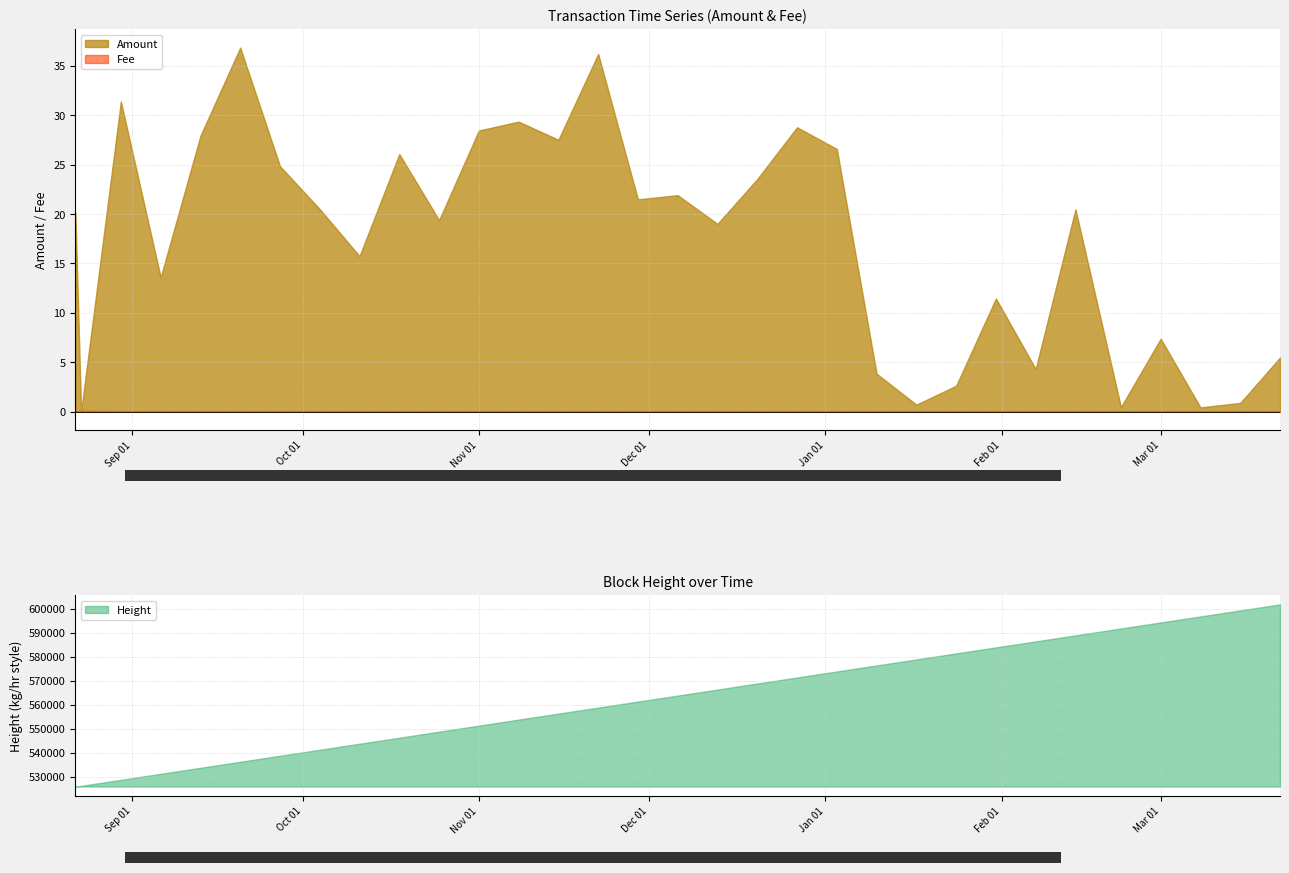

What is the highest value of the Amount series?

36.8